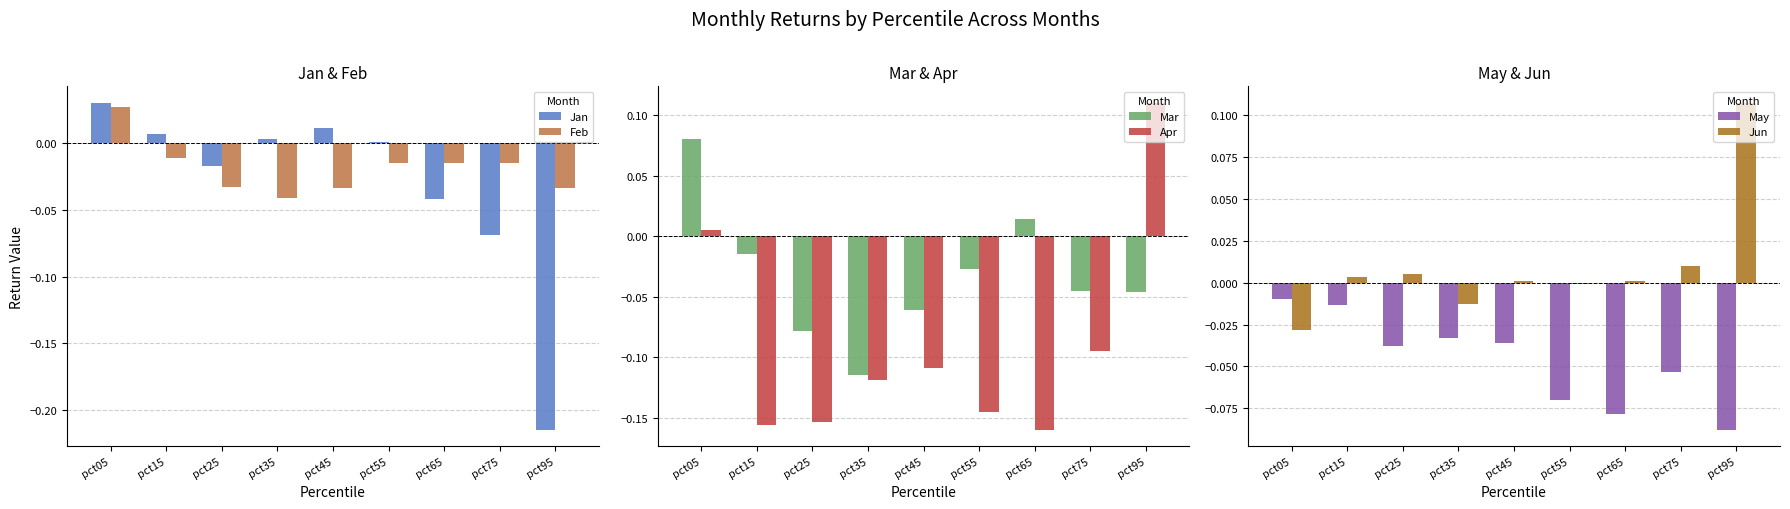

Rank the series at pct95 from highest to lowest value.

Apr, Jun, Feb, Mar, May, Jan